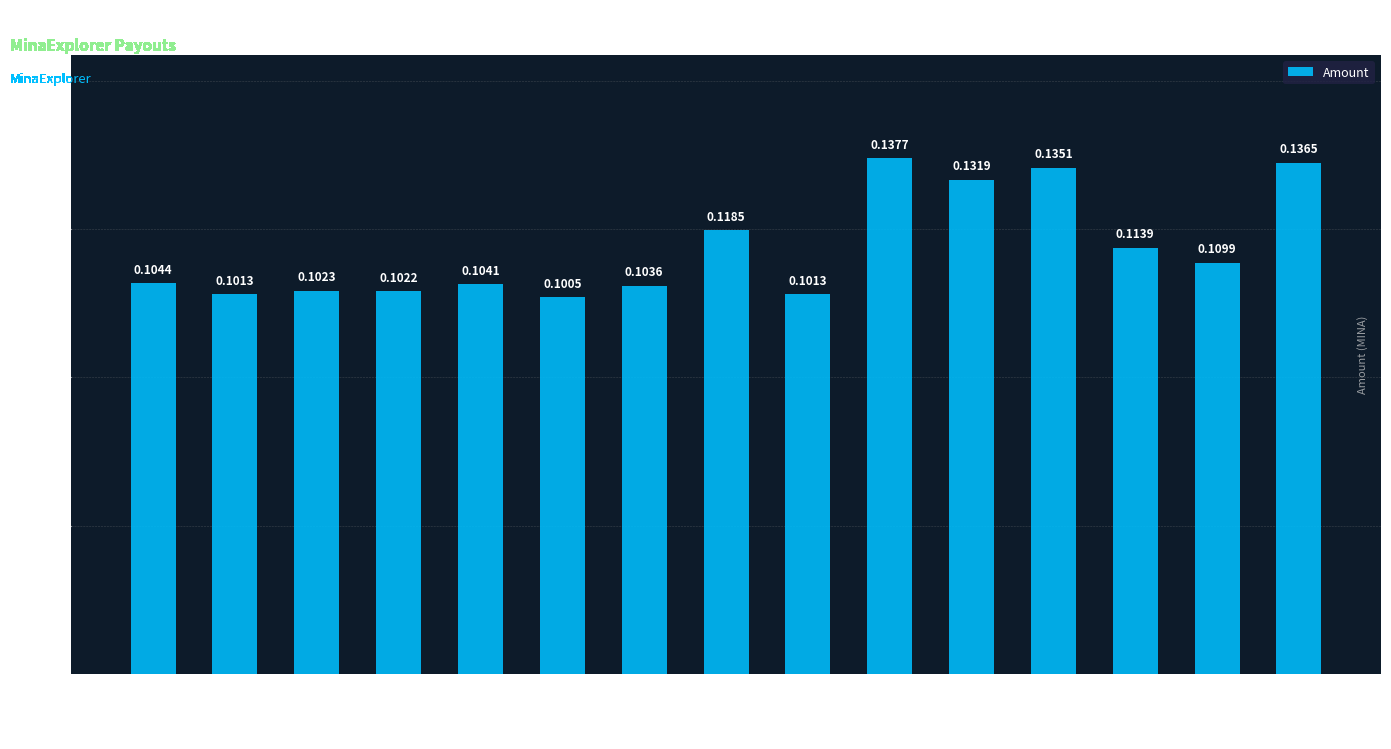

Count the values in the range 0 to 1.

15